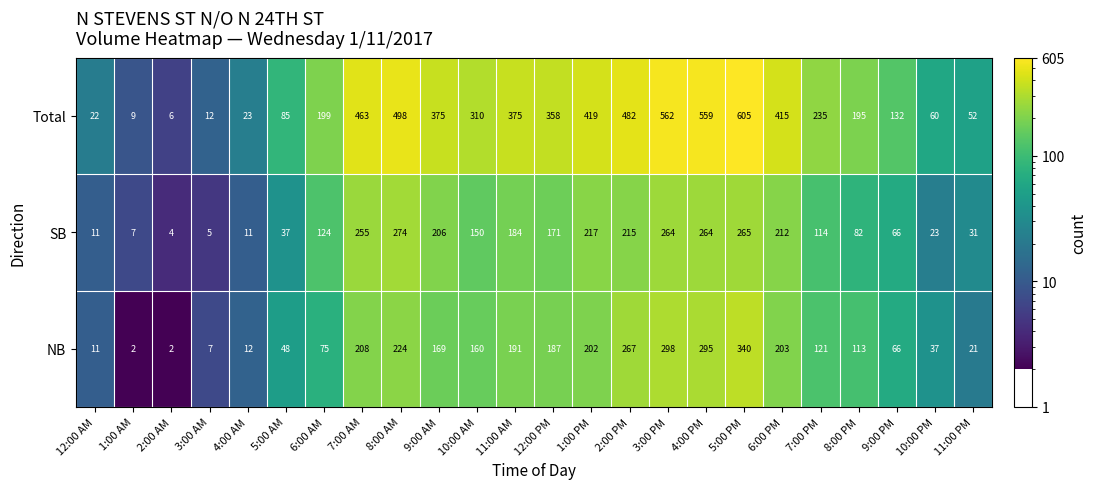

Read the Total value at 12:00 AM.

22